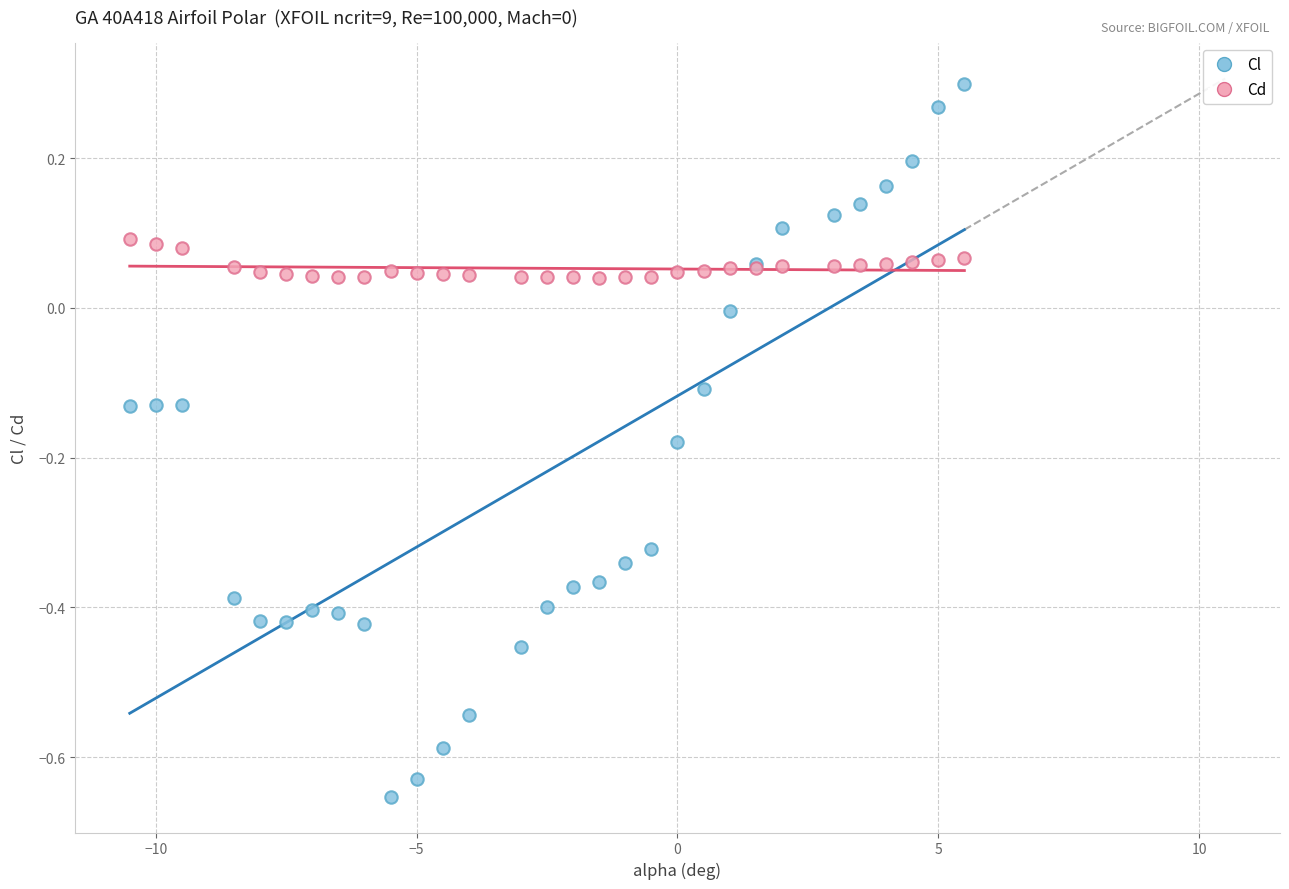

What are all the series names shown in the legend?

Cl, Cd